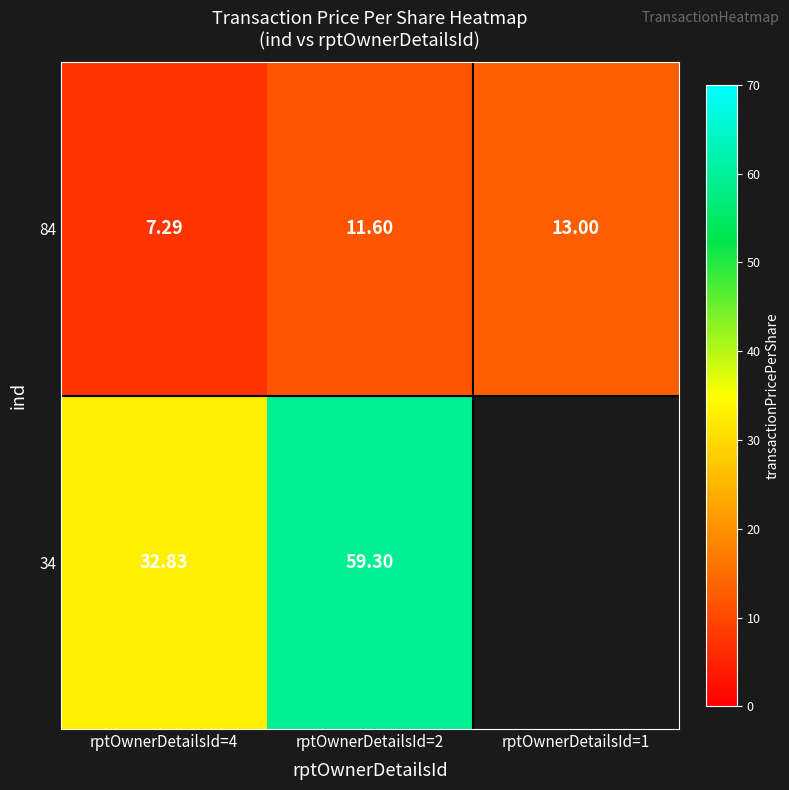

Between rptOwnerDetailsId=4 and rptOwnerDetailsId=2, which is larger?

rptOwnerDetailsId=2